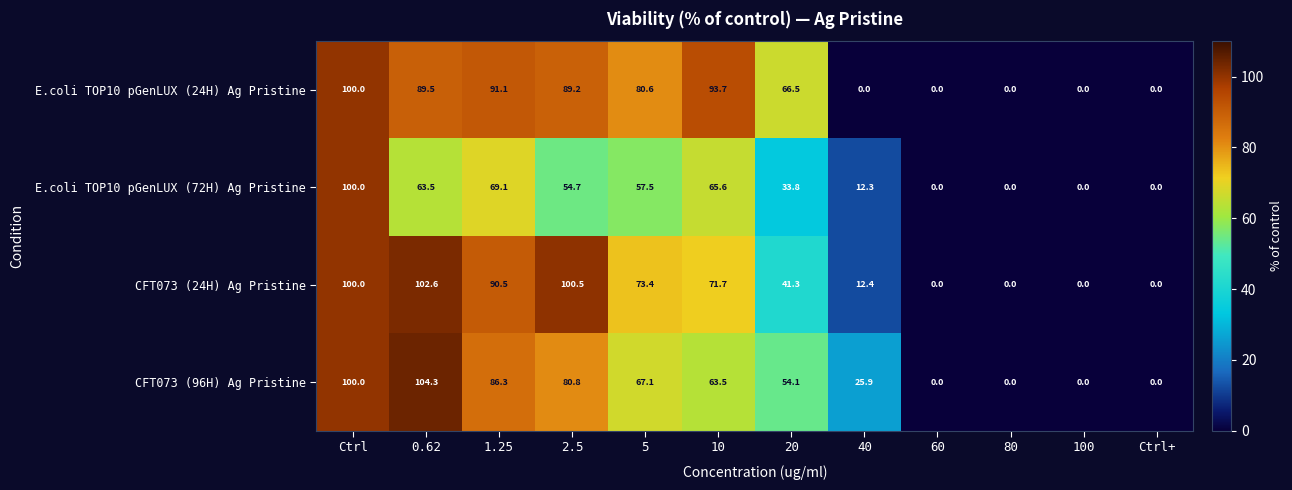

At which label is E.coli TOP10 pGenLUX (72H) Ag Pristine closest to 50?

2.5